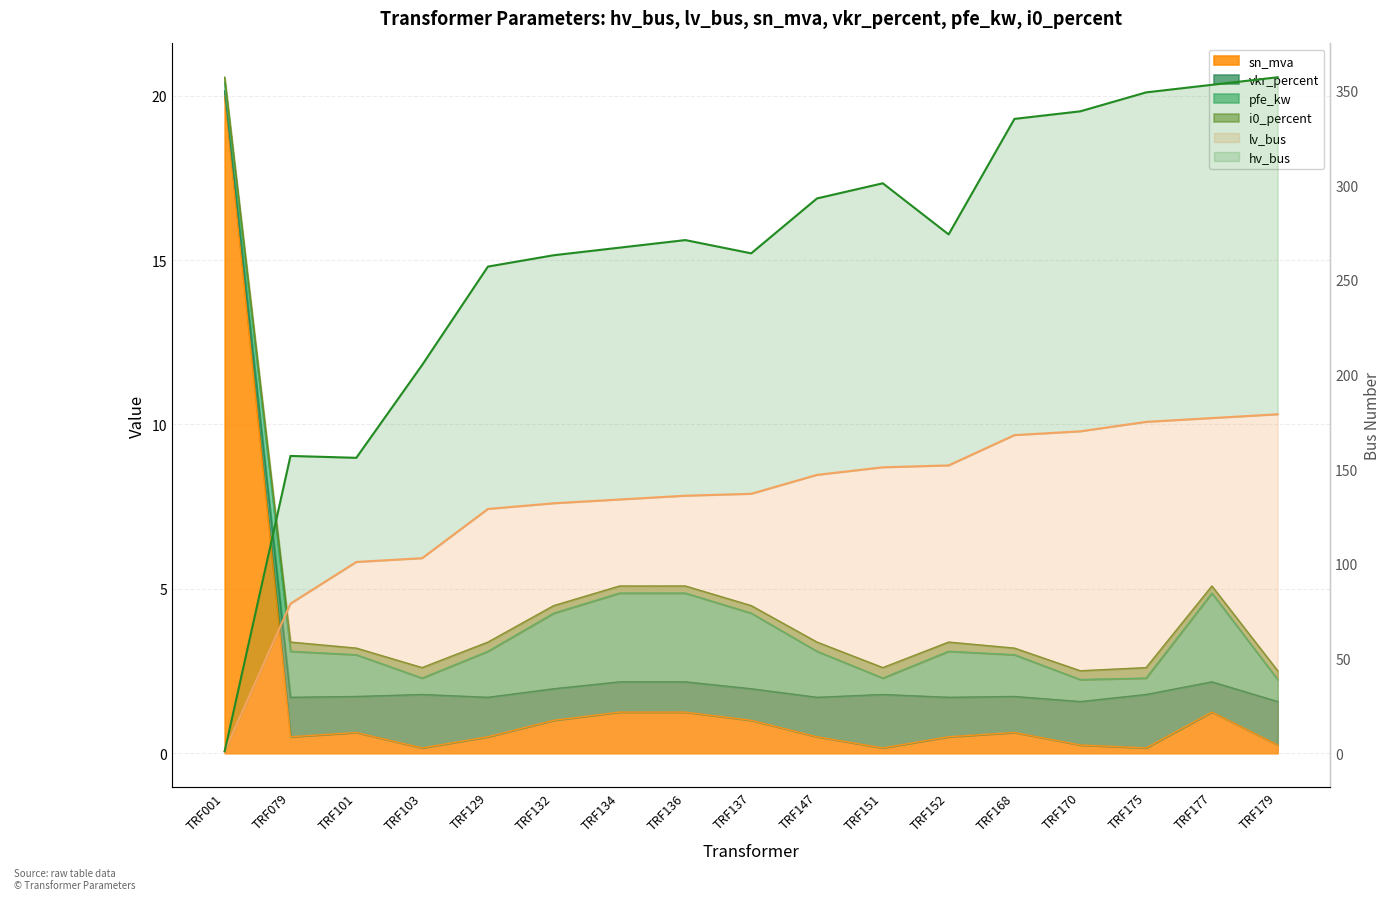

What is the sum of the hv_bus values at TRF079 and TRF134?

424.0